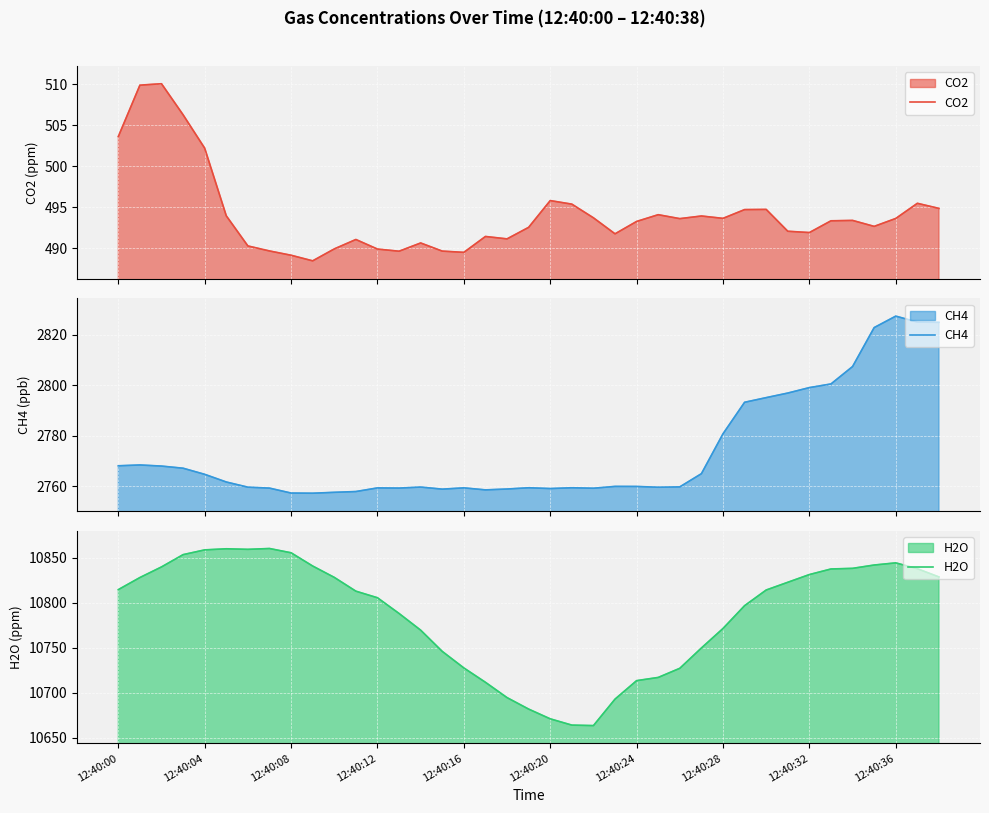

Does the chart display data point markers on the line(s)?

No